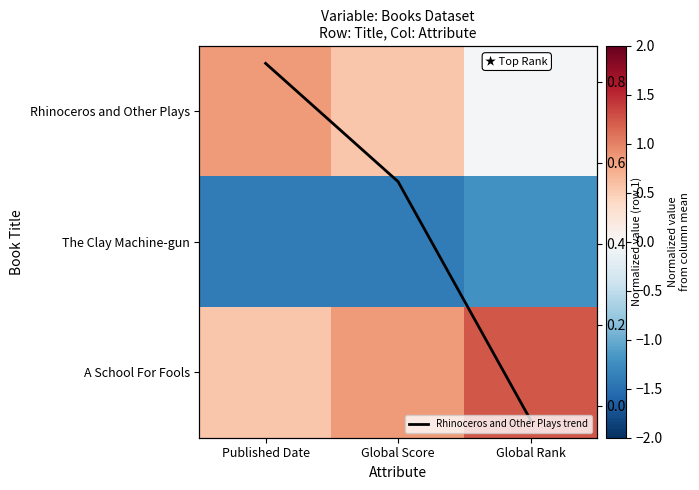

What is the difference between the maximum and minimum values in the A School For Fools series?

0.7